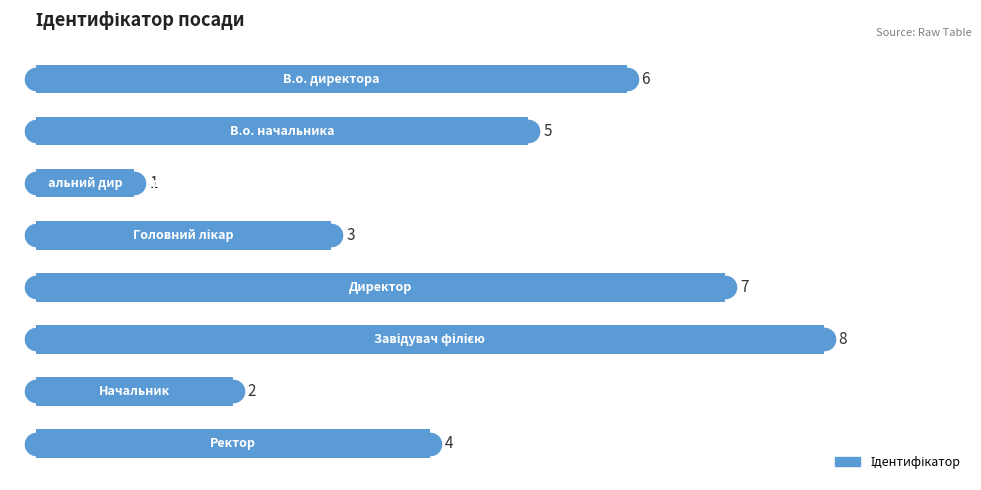

Reading top to bottom, extract all data points from this chart.

6	5	1	3	7	8	2	4